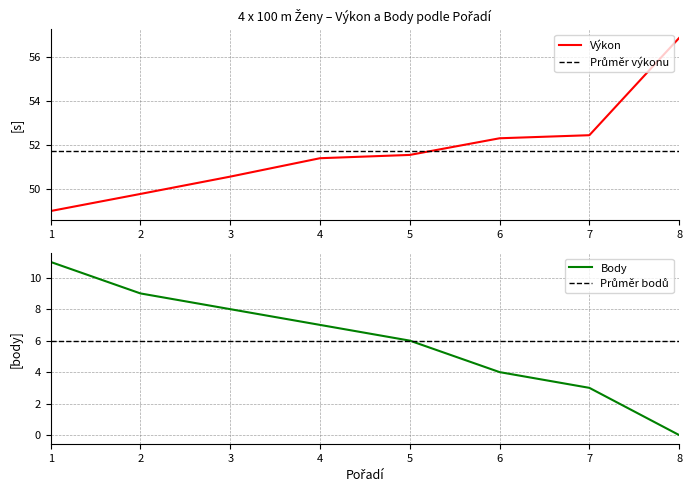

Reading right to left, transcribe all the data shown in this chart.

Výkon: 8=56.9	7=52.4	6=52.3	5=51.5	4=51.4	3=50.5	2=49.8	1=49.0
Body: 8=0.0	7=3.0	6=4.0	5=6.0	4=7.0	3=8.0	2=9.0	1=11.0